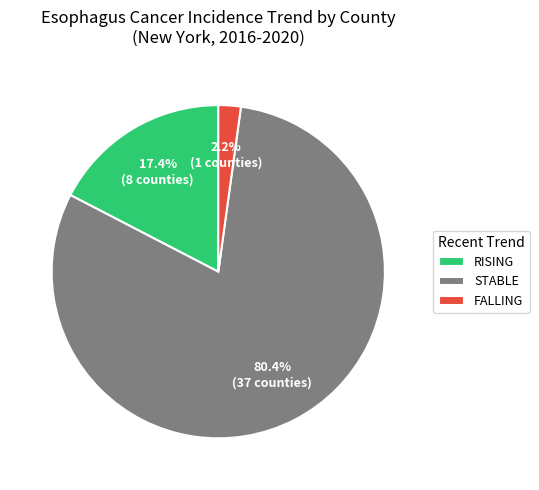

How many segments does this pie chart have?

3